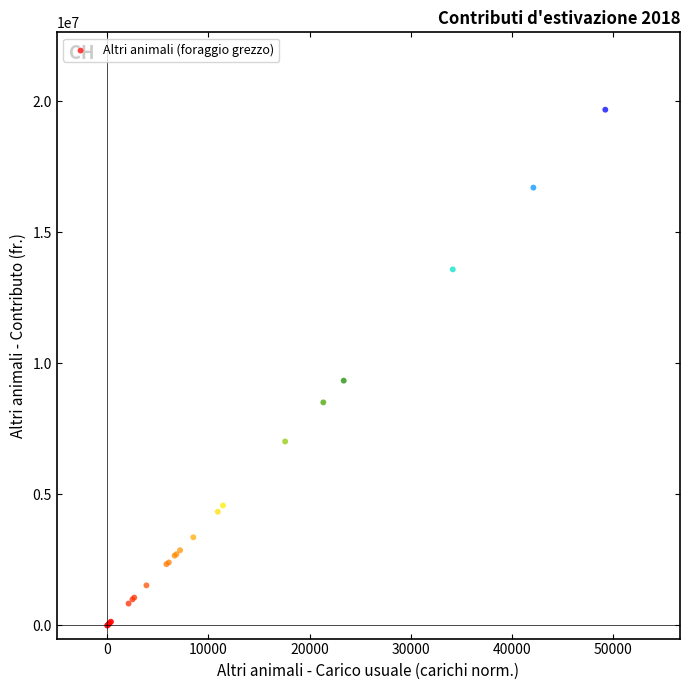

What Y value in the scatter plot is closest to 9835239?

9337262.1